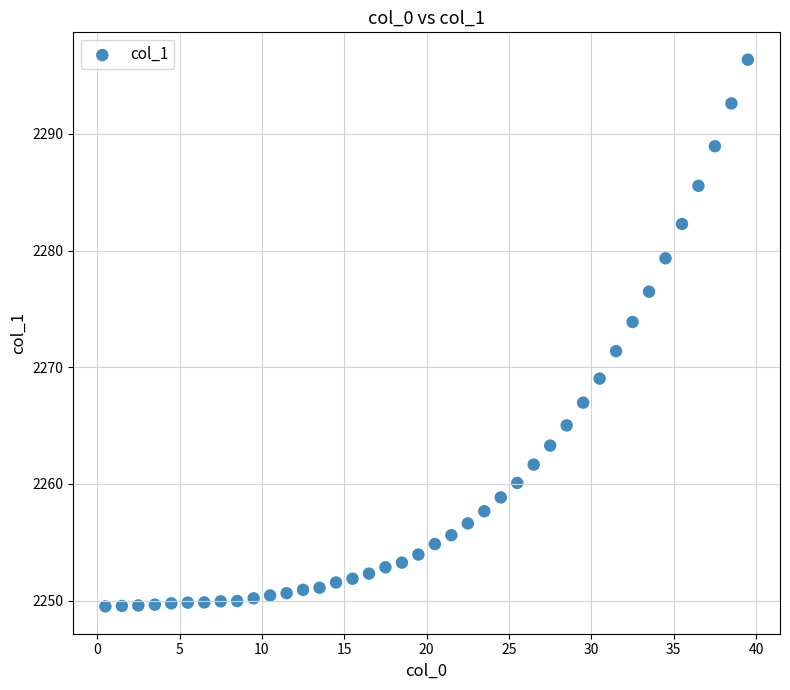

What Y value in the scatter plot is closest to 2272?

2271.4